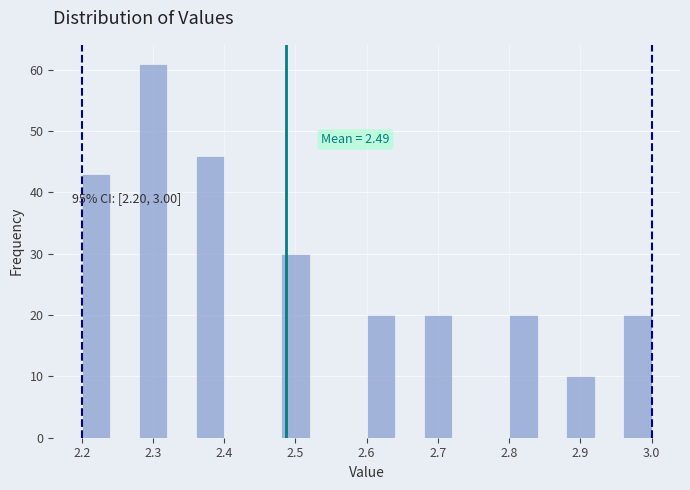

Over which range of the x-axis is the bar tallest?

2.28 to 2.32